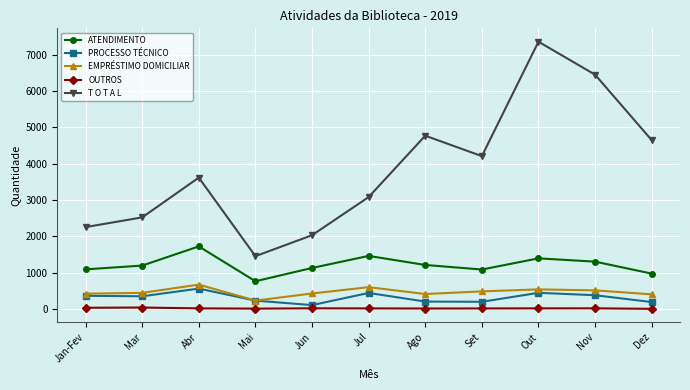

Where is the first local maximum for T O T A L?

Abr